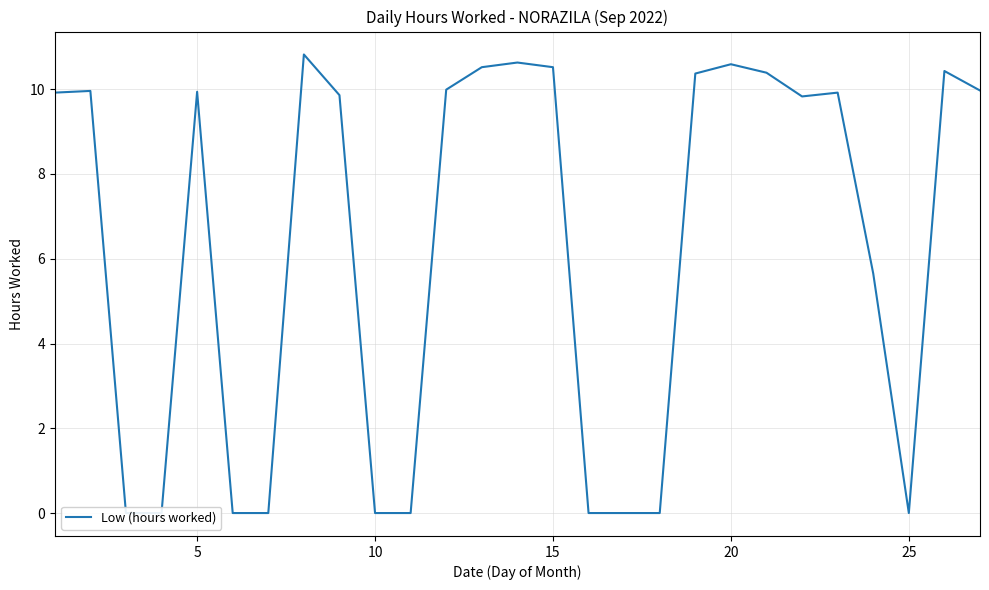

How many interior local peaks (higher than both neighbors) does the data have?

7